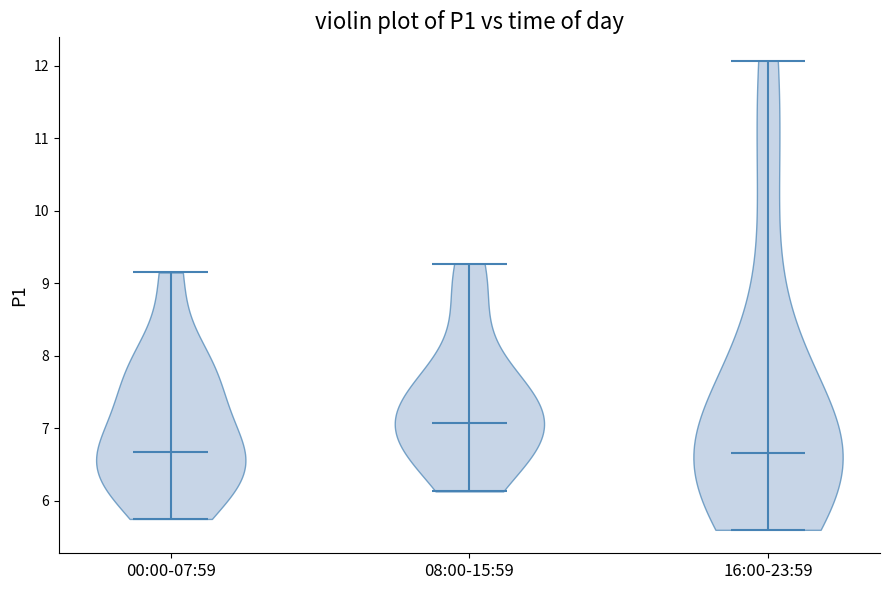

Reading left to right, read every violin against the y-axis: where its median line is, and the lowest and highest points it reaches. The values are not printed on the chart, so give them approximately, as read against the axis.

00:00-07:59: median line 6.7, lowest point 5.8, highest point 9.2
08:00-15:59: median line 7.1, lowest point 6.1, highest point 9.3
16:00-23:59: median line 6.7, lowest point 5.6, highest point 12.1